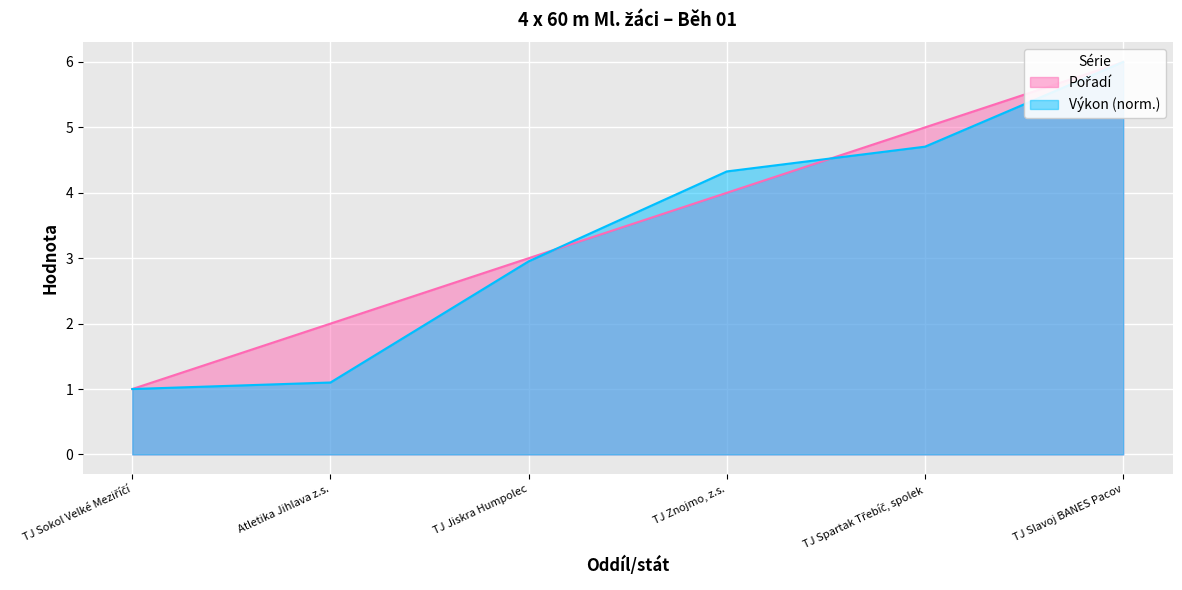

Which series ends up on top after the final intersection of Výkon and Pořadí?

Pořadí